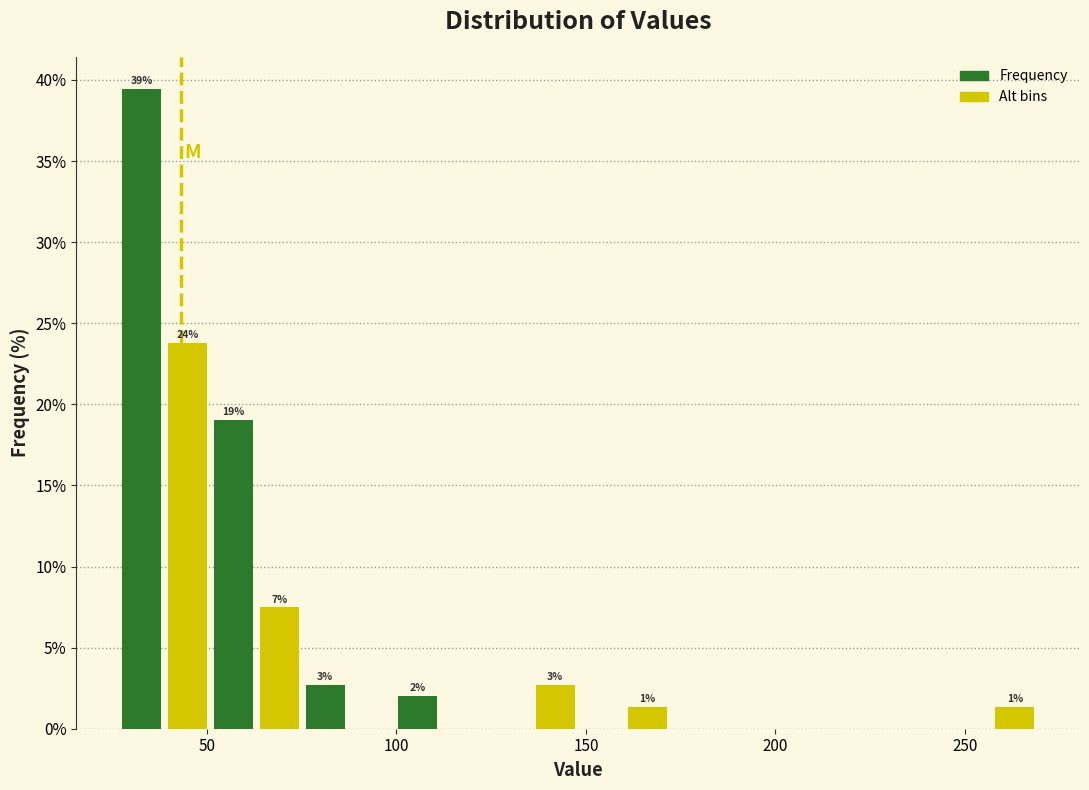

Read against the x-axis, roughly where is the centre of the tallest bar?

35